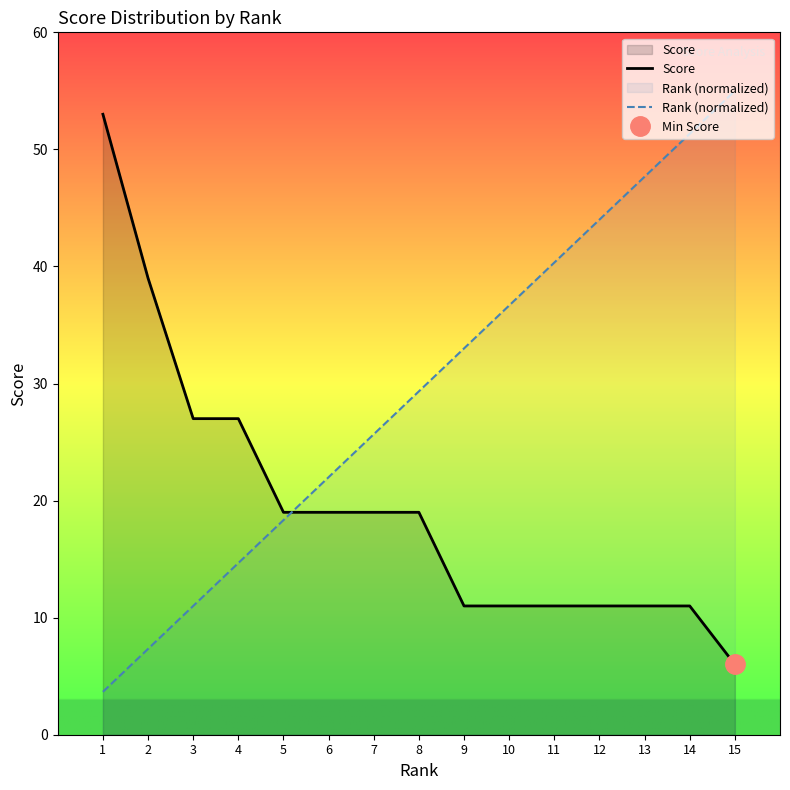

Does the chart display data point markers on the line(s)?

No